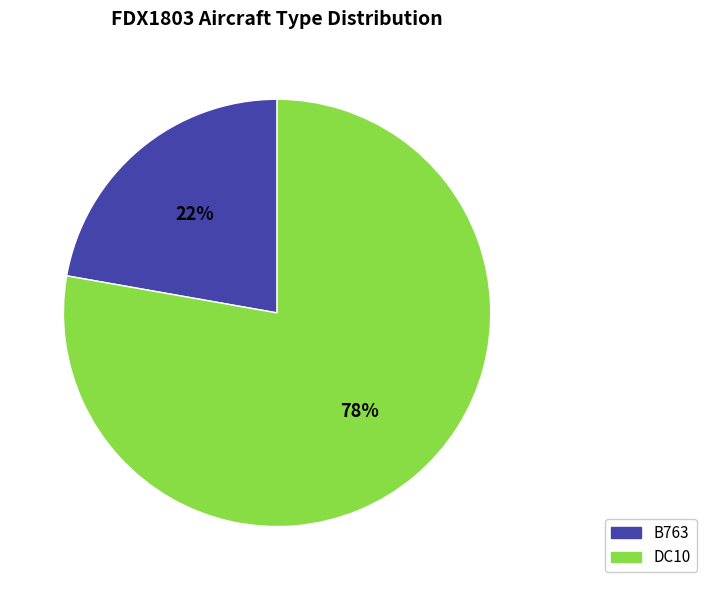

To the nearest percent, what percentage of the pie is DC10?

78%